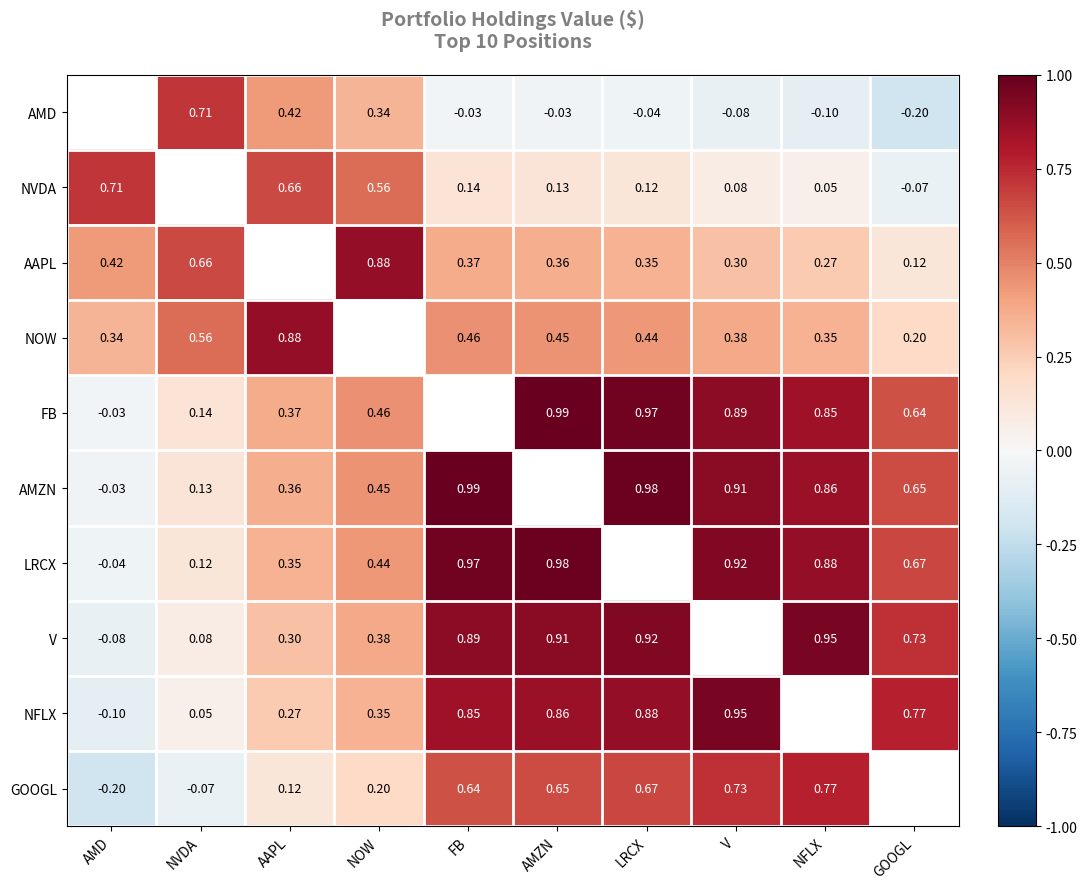

How many positive values does the GOOGL series have?

7